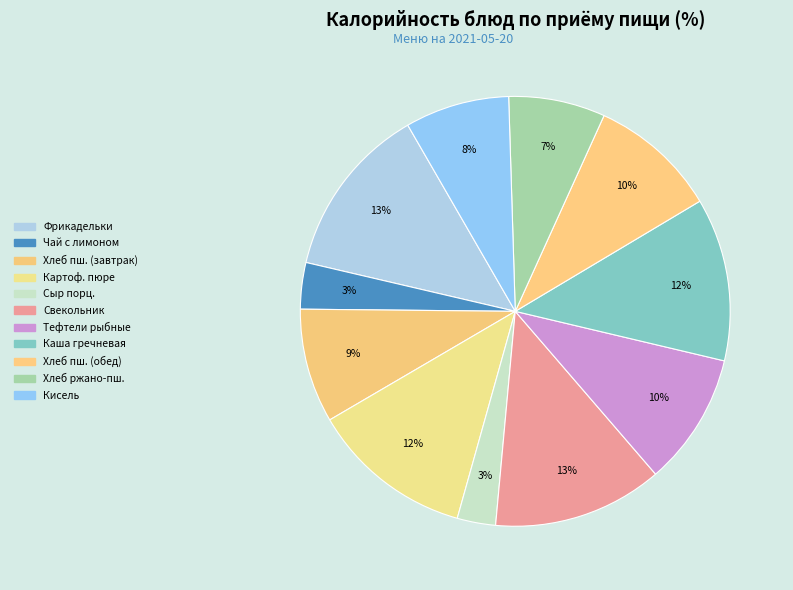

To the nearest percent, what is the difference between the largest and smallest slice percentages?

10%